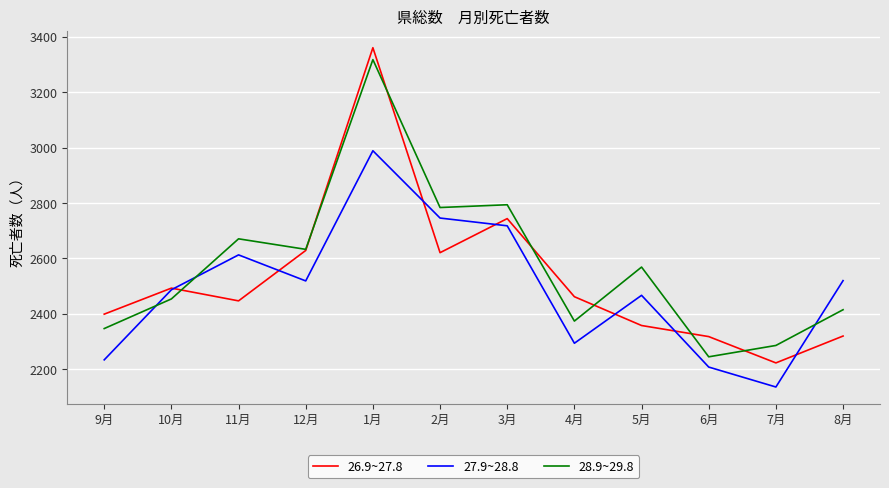

Which series changed the most between 10月 and 8月?

26.9~27.8